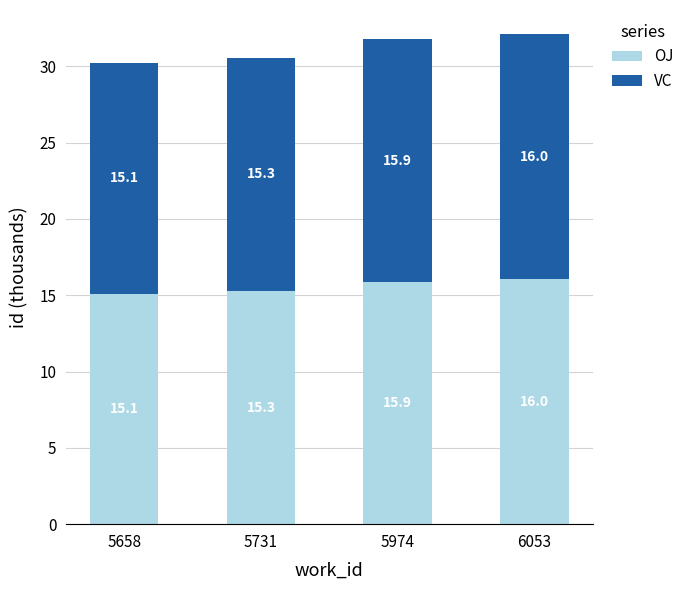

Is it true that OJ equals 7.5 at 6053?

False